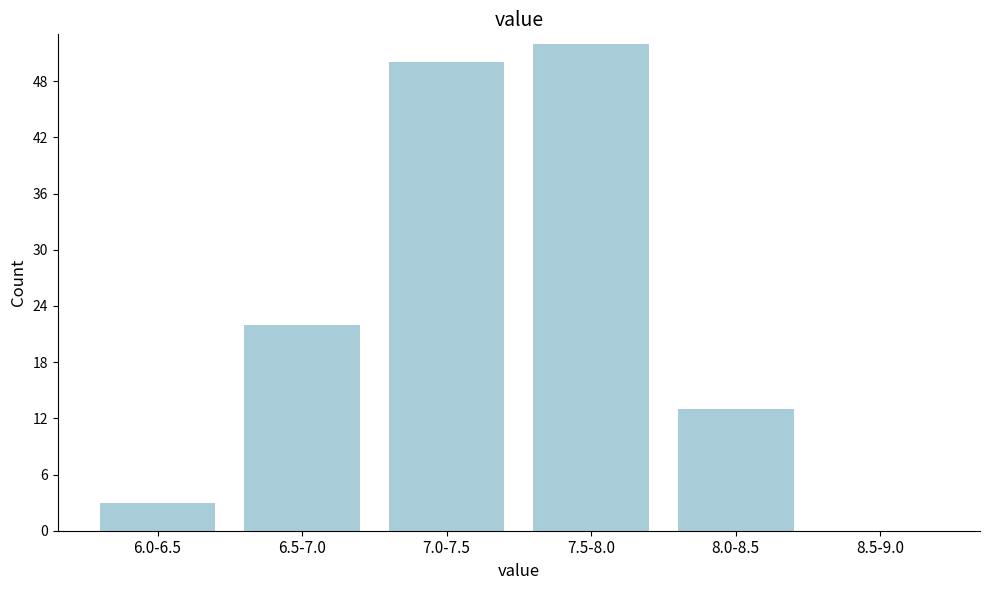

Reading left to right, what are all the values shown in this chart?

6.0-6.5=3	6.5-7.0=22	7.0-7.5=50	7.5-8.0=52	8.0-8.5=13	8.5-9.0=0